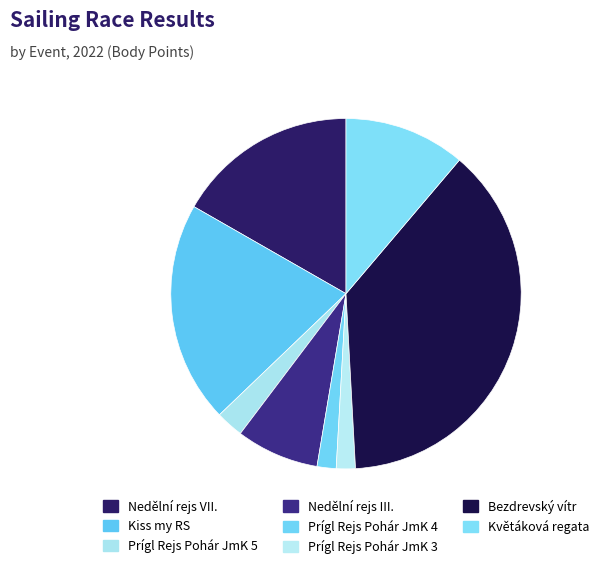

Is Květáková regata the majority of the pie?

No